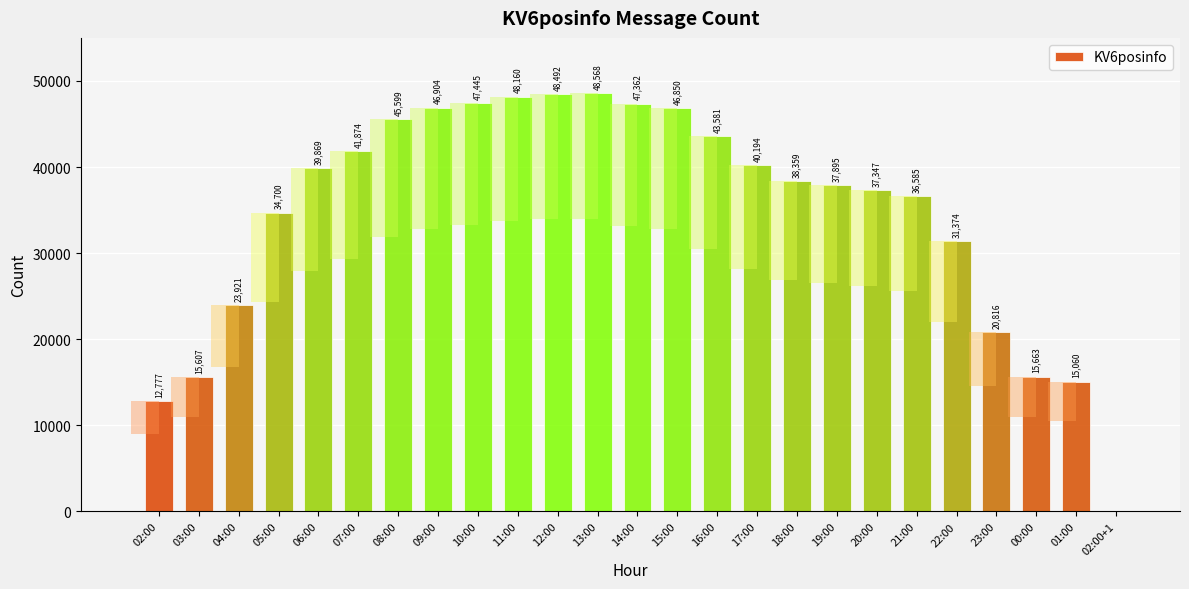

Is it true that the value at 00:00 is 15663?

True